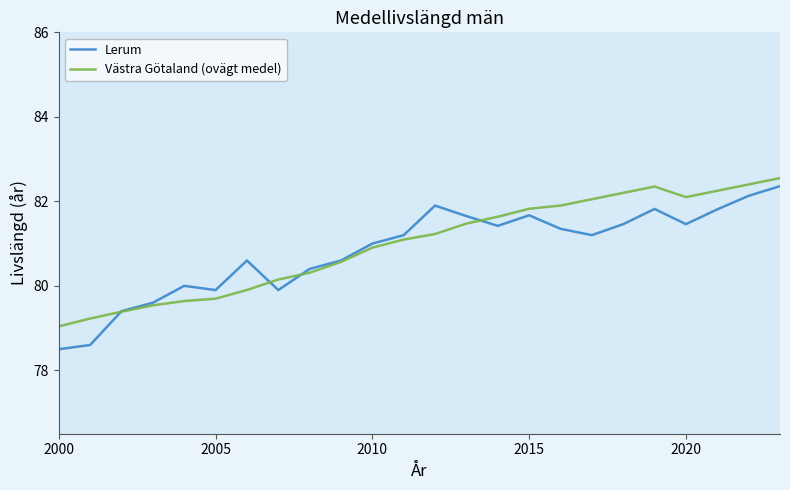

Which series has the widest spread of values?

Lerum